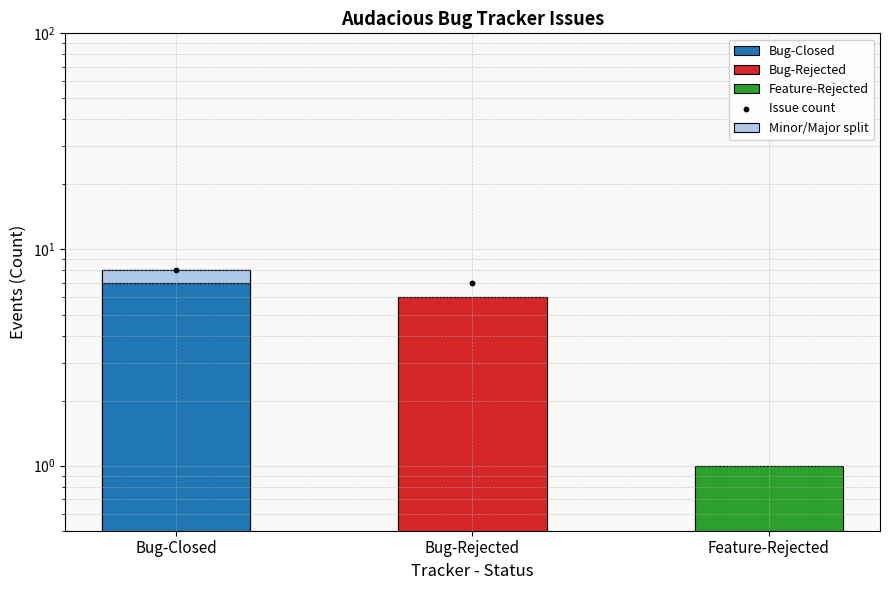

What is the change in value from Bug-Closed to Bug-Rejected?

-1